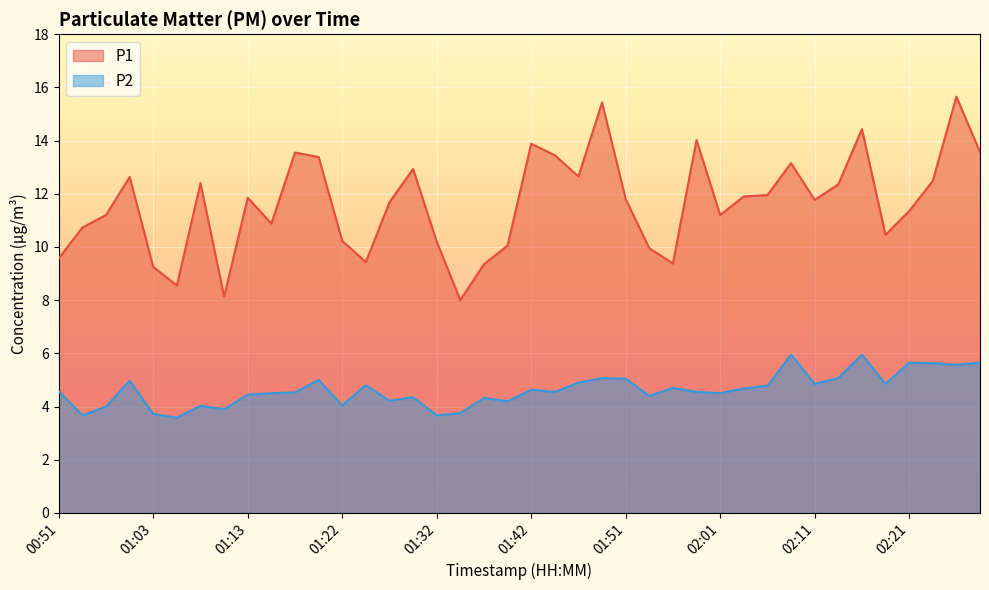

Rank the series by their average value, from highest to lowest.

P1, P2